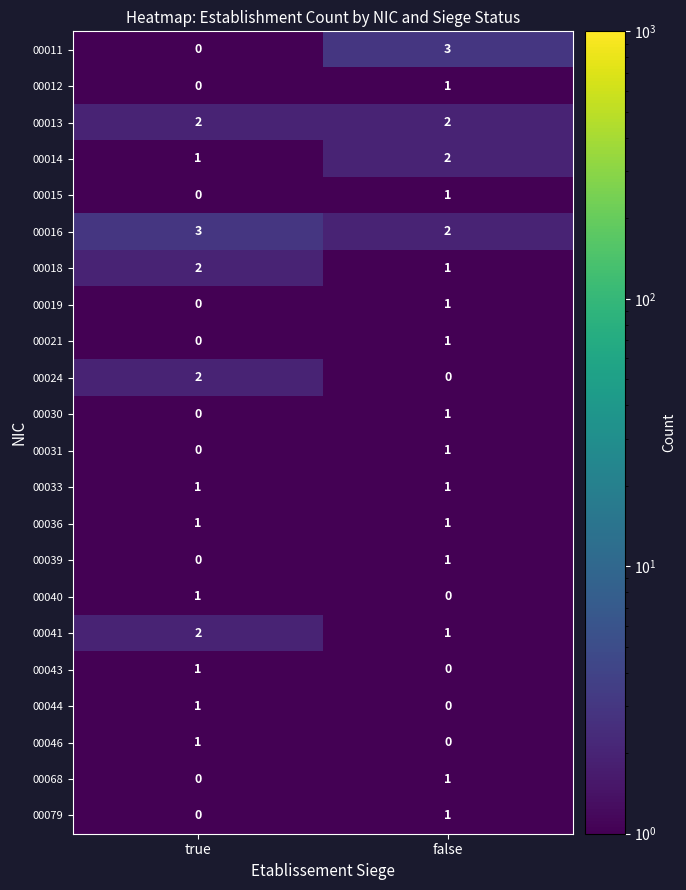

Count the number of categories in the chart.

2